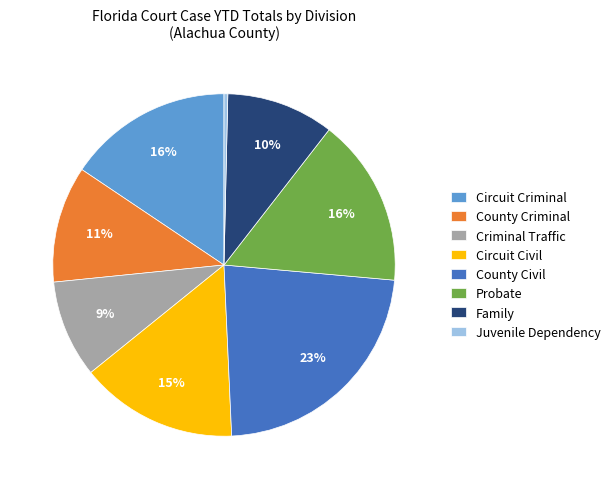

Which category has the biggest portion of the pie?

County Civil